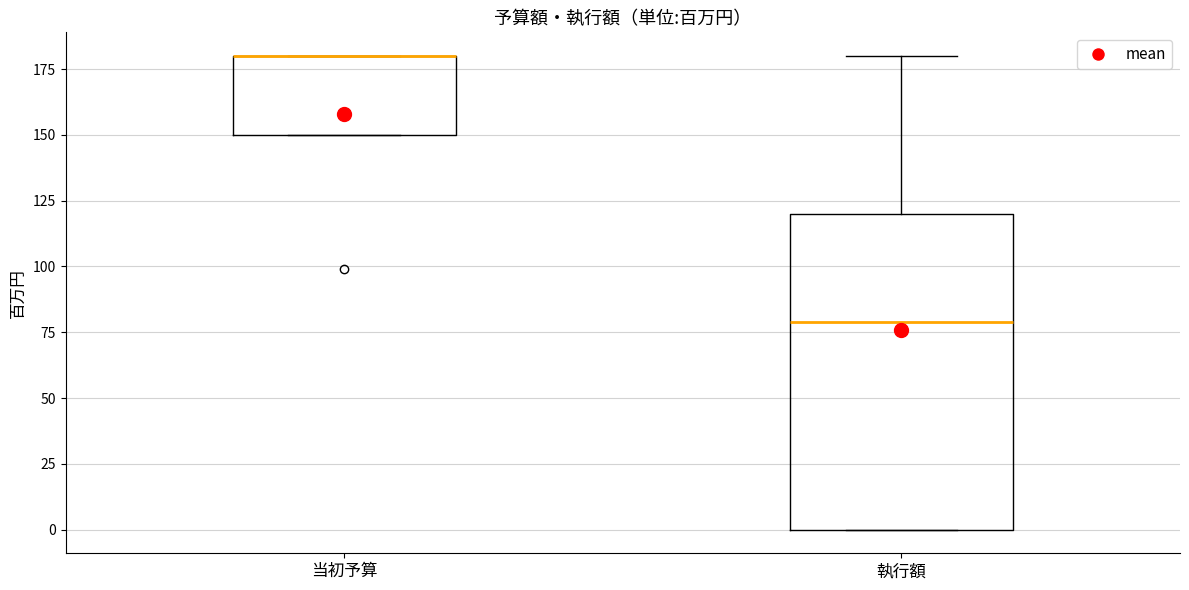

Reading left to right, read every box against the y-axis: the position of its median line, the range the box covers, and the ends of its whiskers. The values are not printed on the chart, so give them approximately, as read against the axis.

当初予算: median 180 (drawn on the box's upper edge), box 150 to 180, whiskers 150 to 180
執行額: median 80, box 0 to 120, whiskers 0 to 180